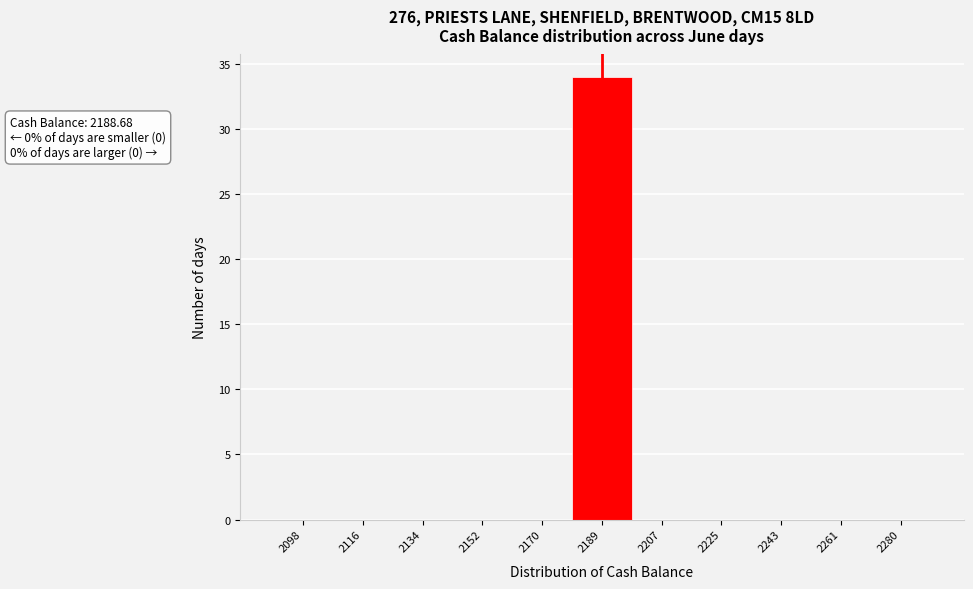

Which range on the x-axis has the tallest bar?

2180 to 2198